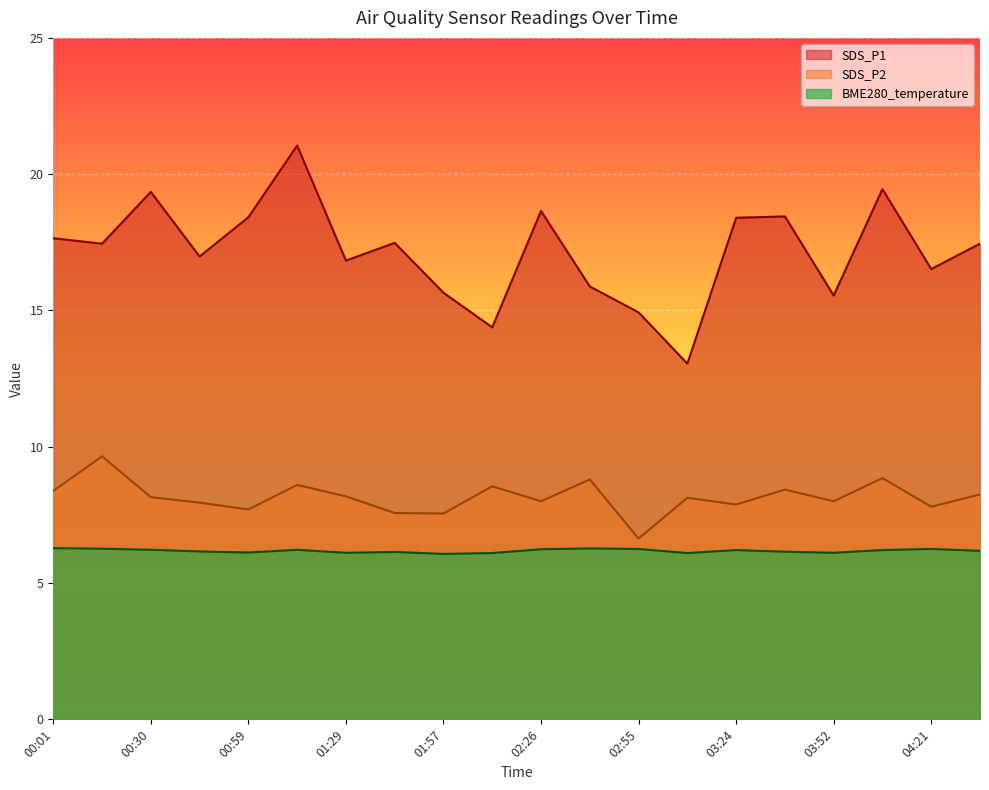

How many lines are shown in the chart?

3